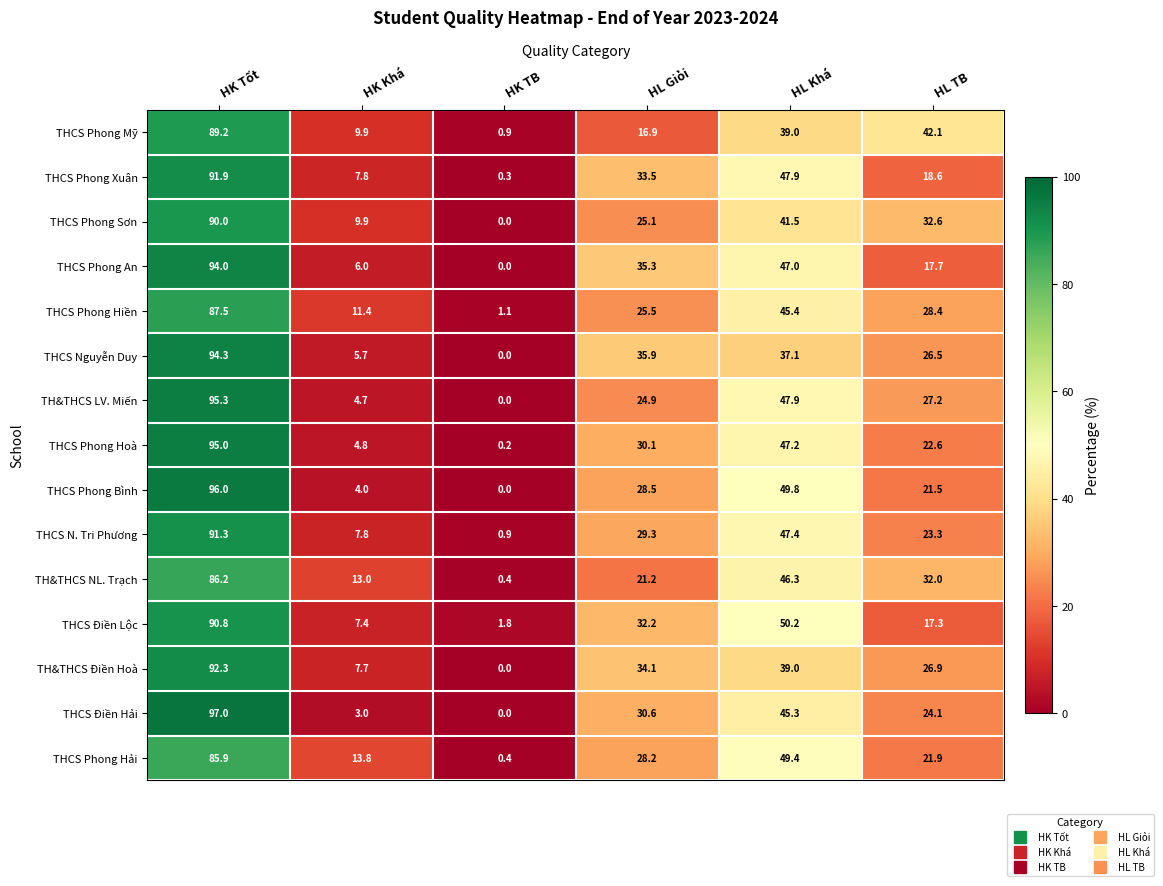

What is the total value across all series at HK Khá?

116.9